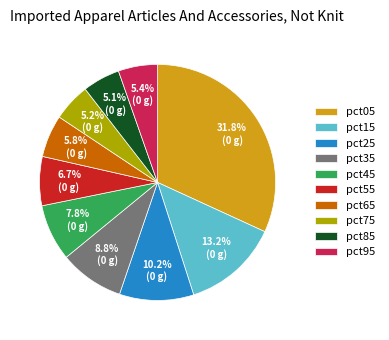

Which slice is the largest?

pct05